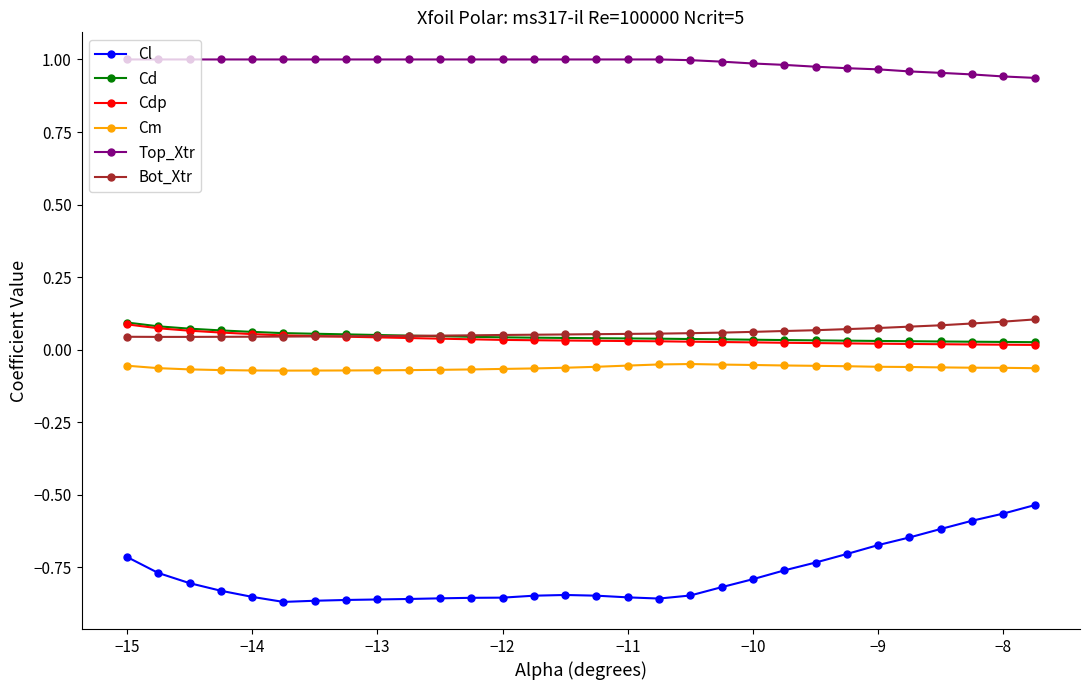

Which series has the widest spread of values?

Cl